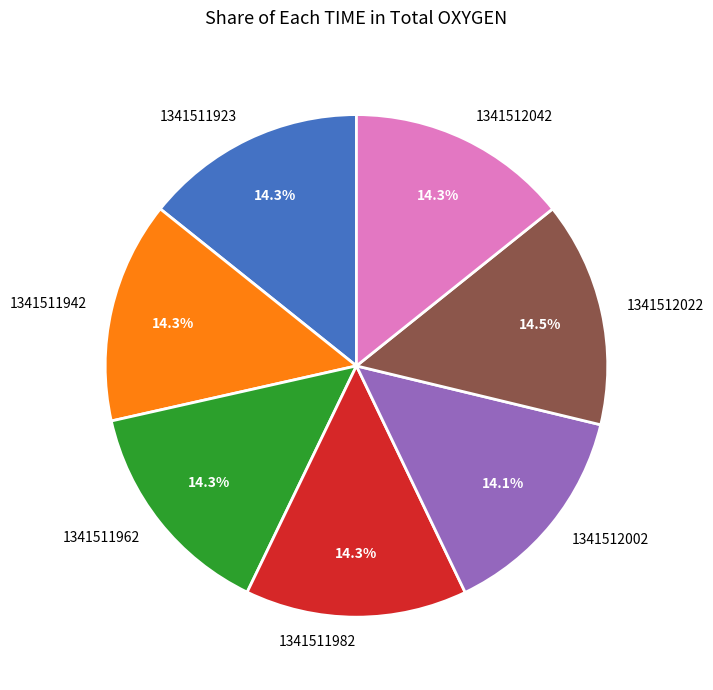

What portion of the pie excludes 1341512002?

85.9%